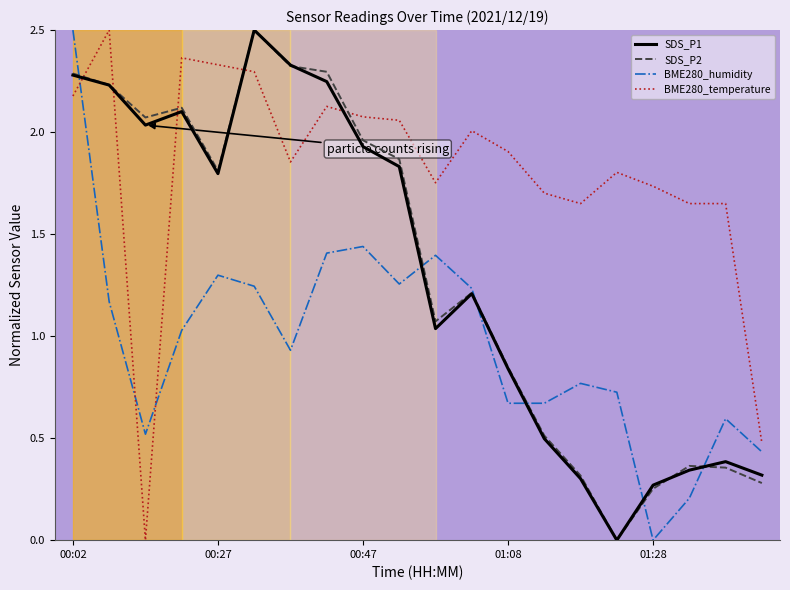

What is the greatest value displayed?

2.5